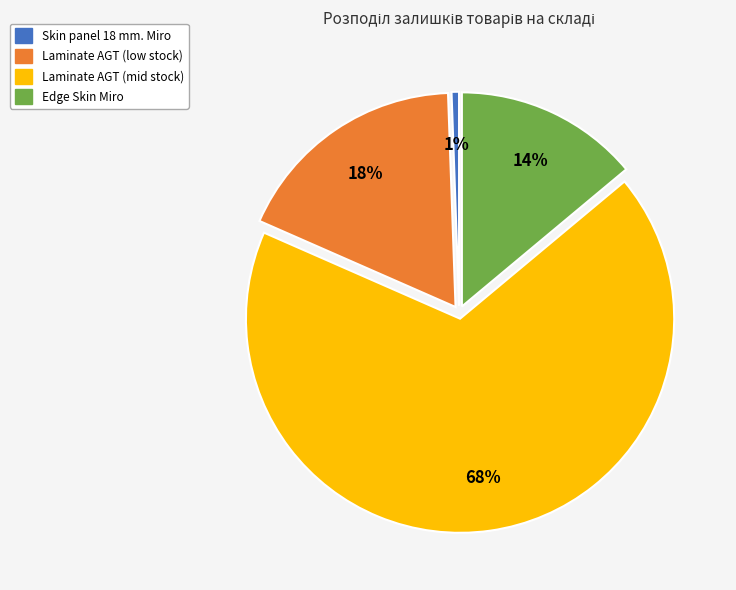

How many slices are in this pie chart?

4